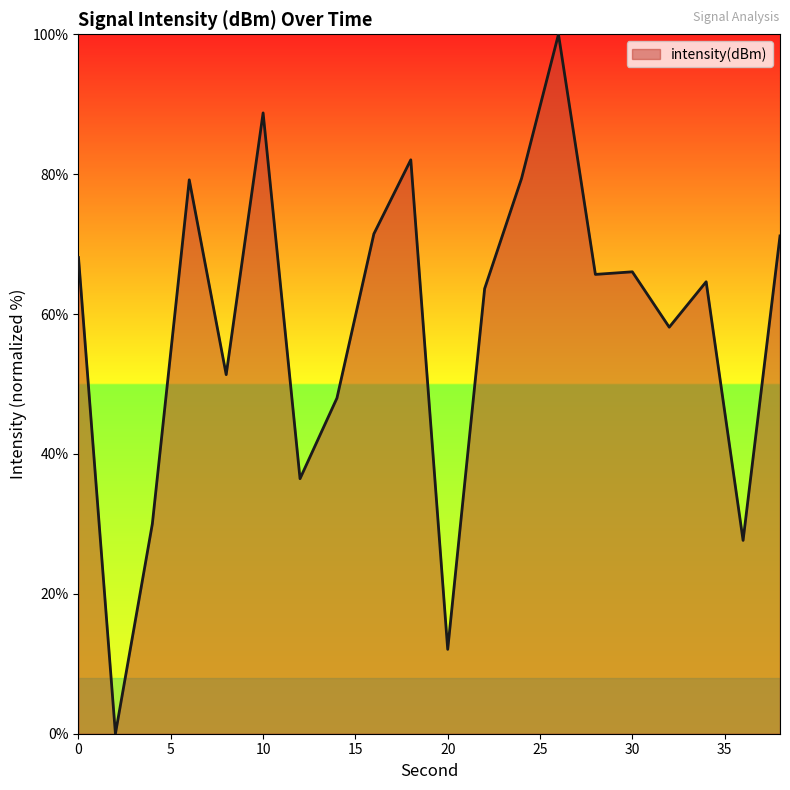

How many categories are shown in the chart?

20